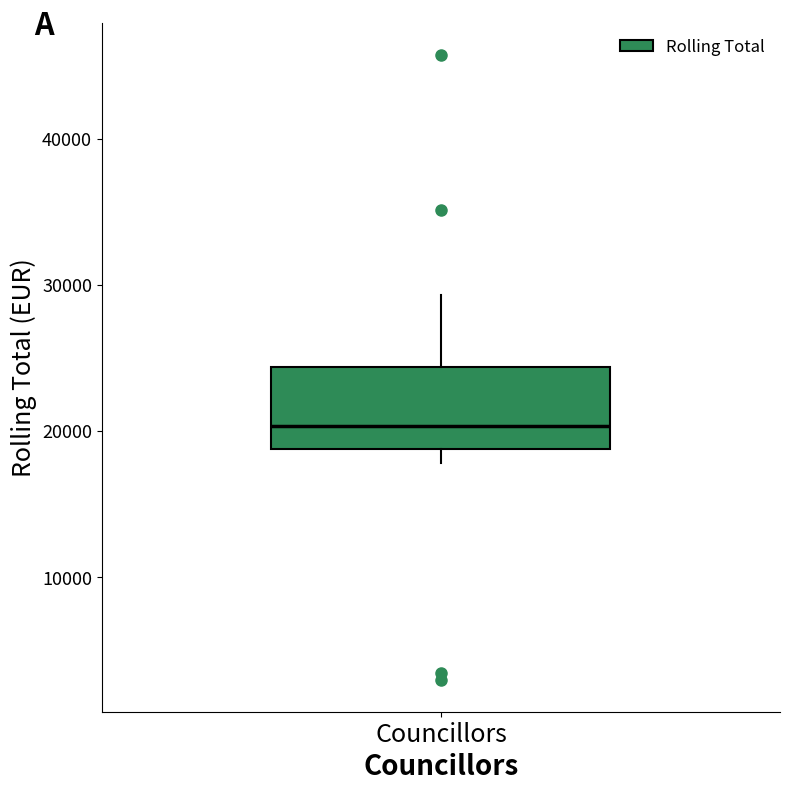

Read this box plot against the y-axis: the position of the median line, the range covered by the box, and the ends of both whiskers. The values are not printed on the chart, so give them approximately, as read against the axis.

median 20000, box 19000 to 24000, whiskers 18000 to 29000